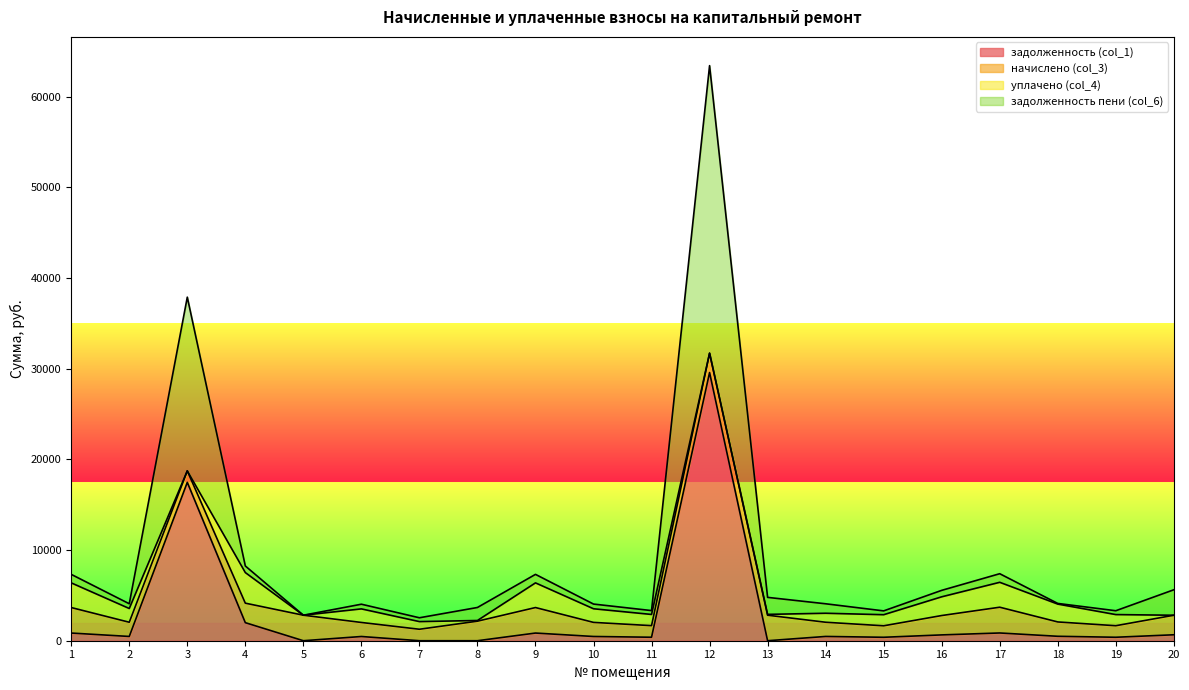

True or false: задолженность (col_1) has a value of -9712.3 at 5.

False